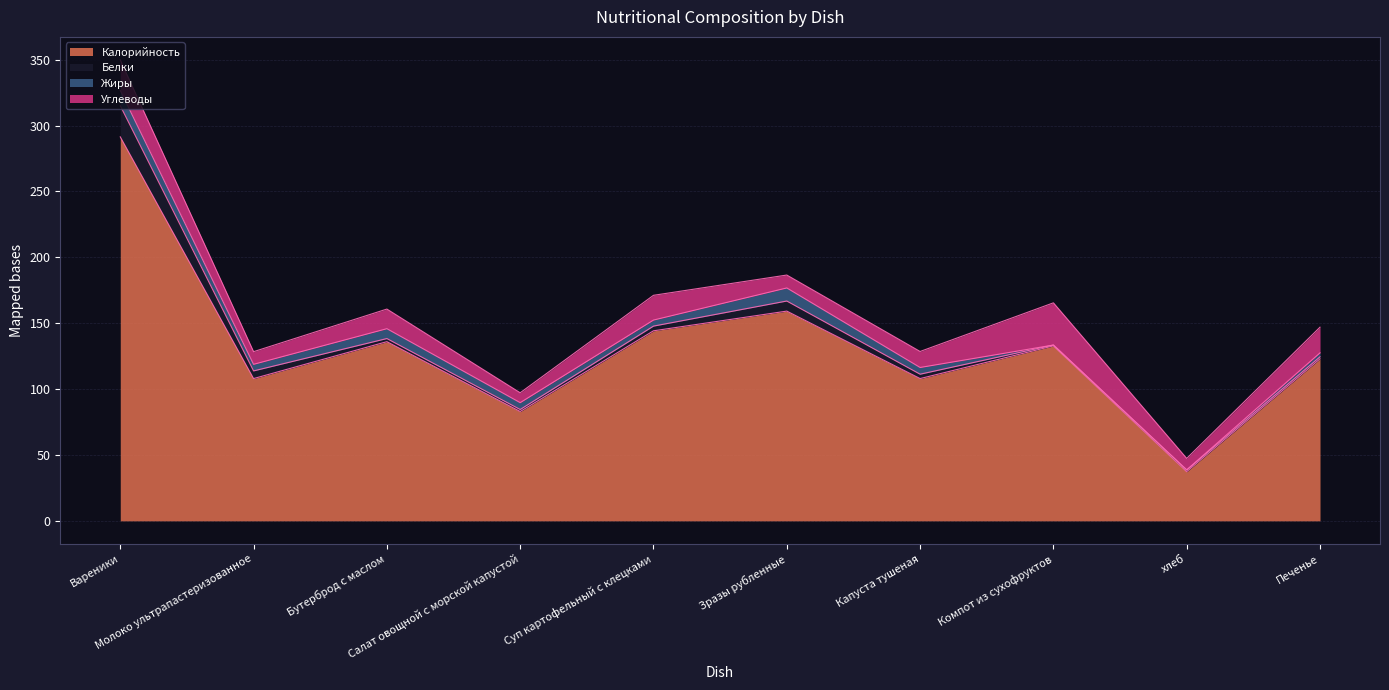

How many data points in Углеводы are above 14?

5